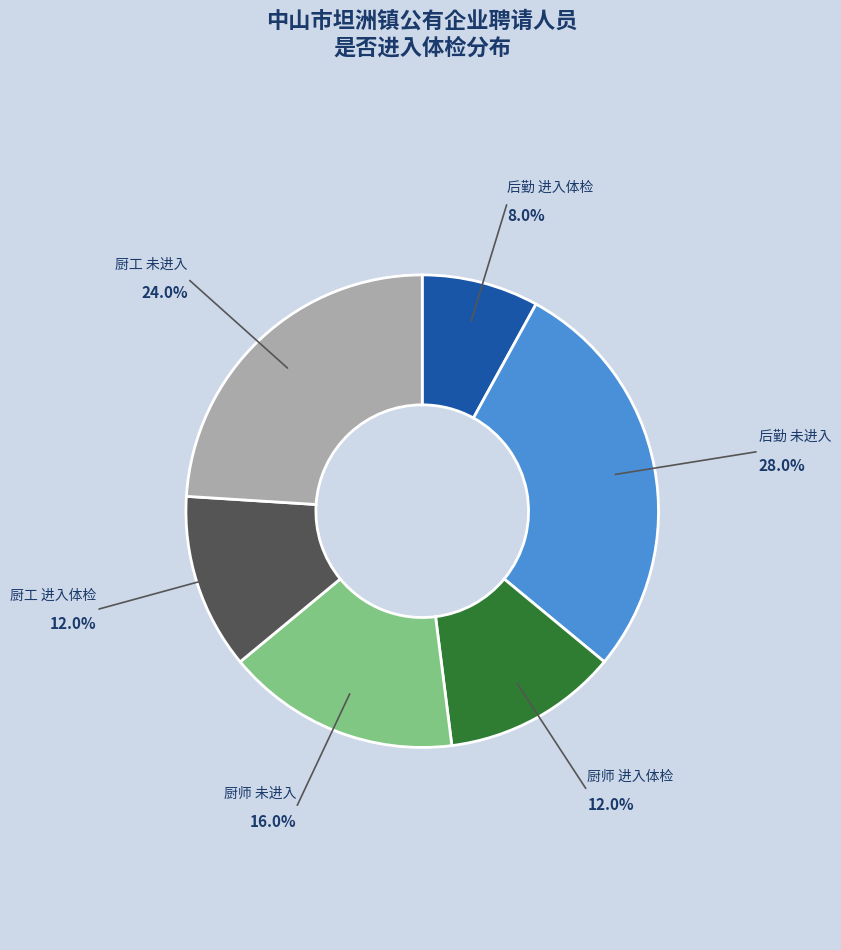

Does any single category account for the majority?

No